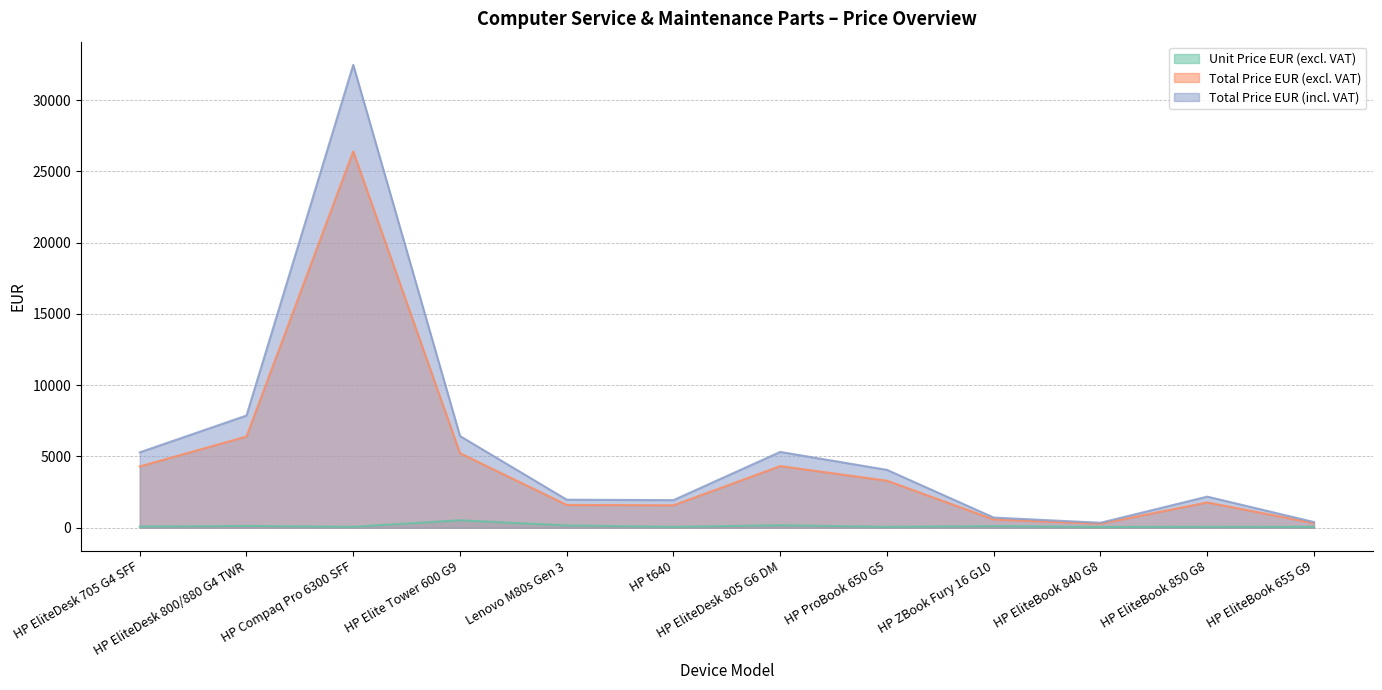

The value of Unit Price EUR (excl. VAT) at HP EliteBook 840 G8 is 93.4. True or false?

False